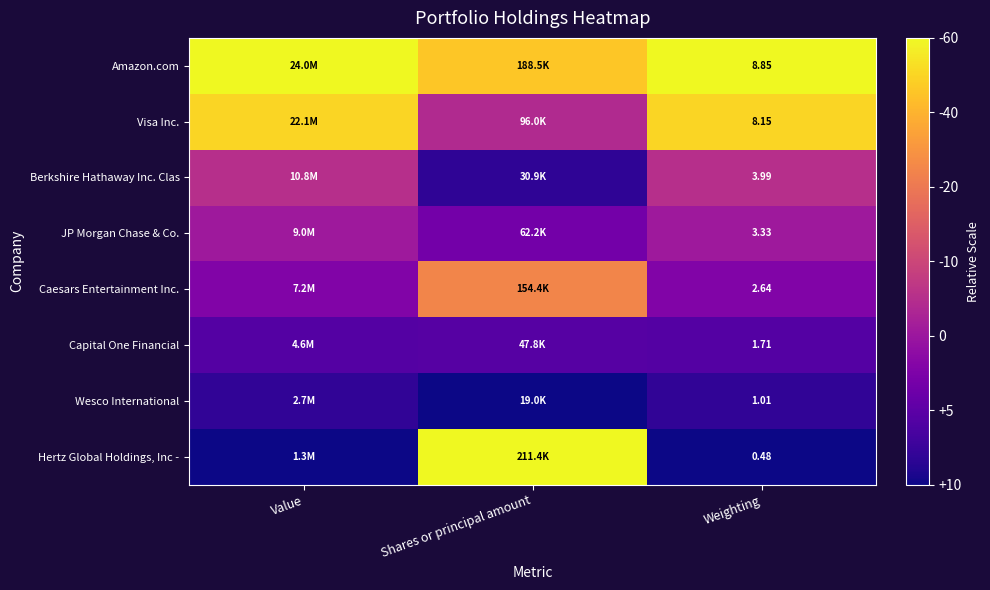

Rank the series at Weighting from highest to lowest value.

Amazon.com, Visa Inc., Berkshire Hathaway Inc. Clas, JP Morgan Chase & Co., Caesars Entertainment Inc., Capital One Financial, Wesco International, Hertz Global Holdings, Inc -